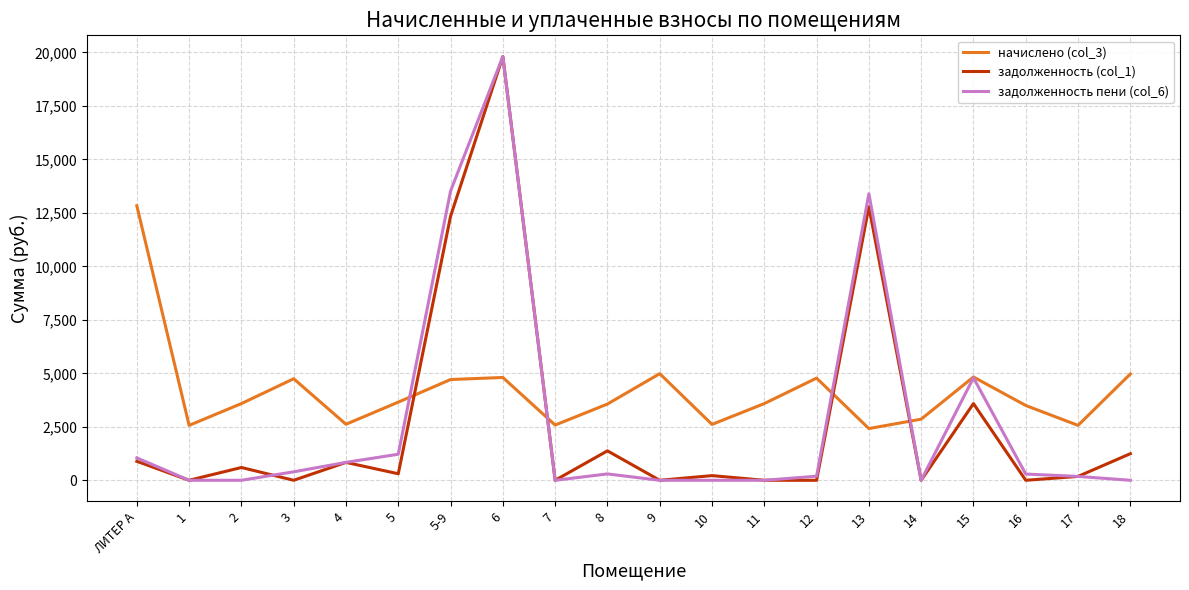

What is the approximate value of задолженность пени (col_6) at 6?

19810.5